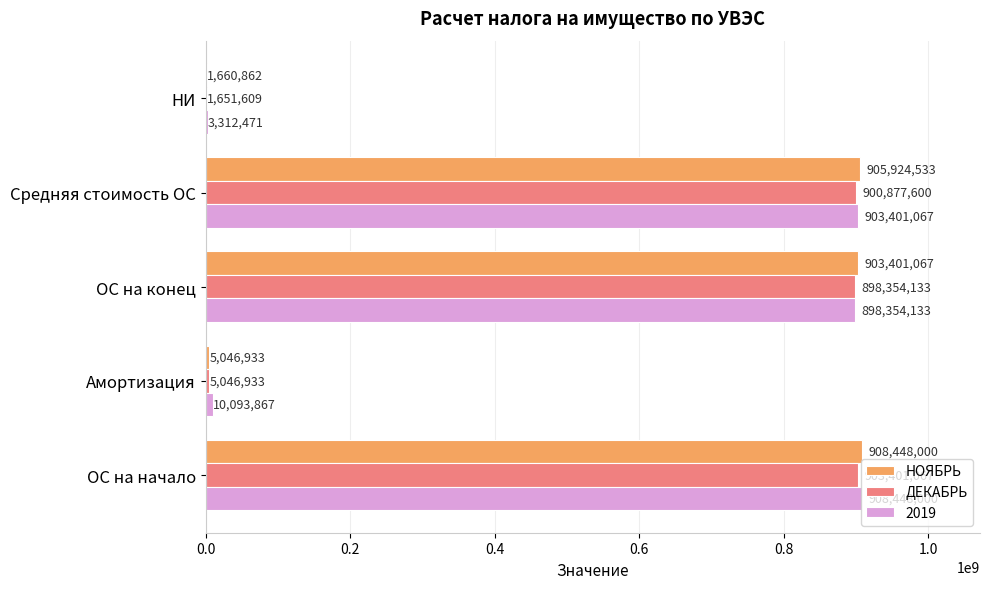

How many distinct data groups are displayed?

3